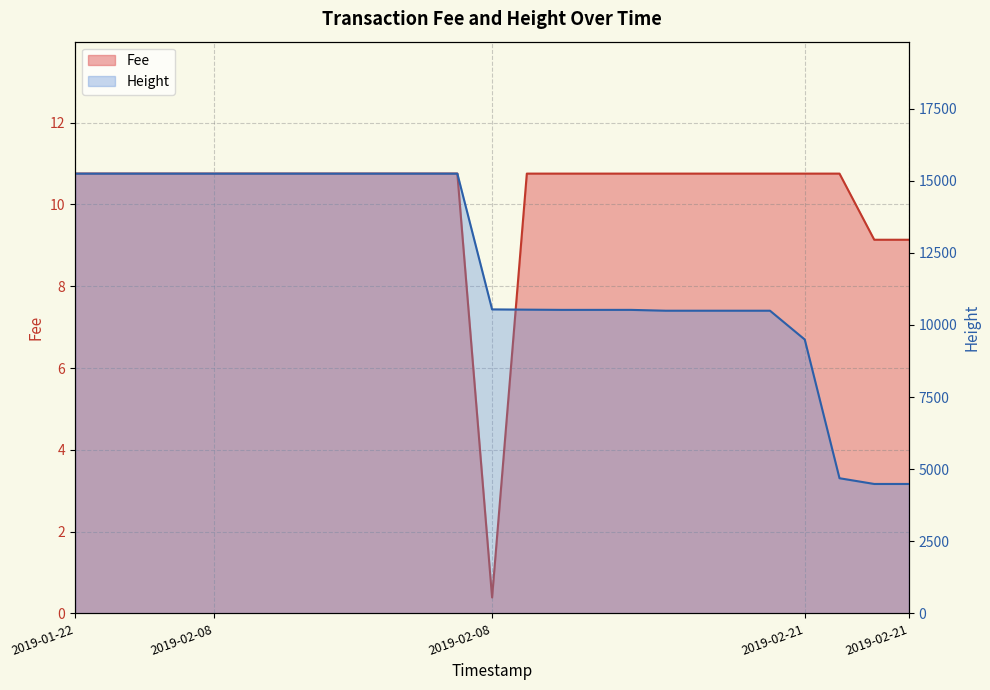

What is the difference between the Height values at 2019-02-08 and 2019-02-08?

4754.0